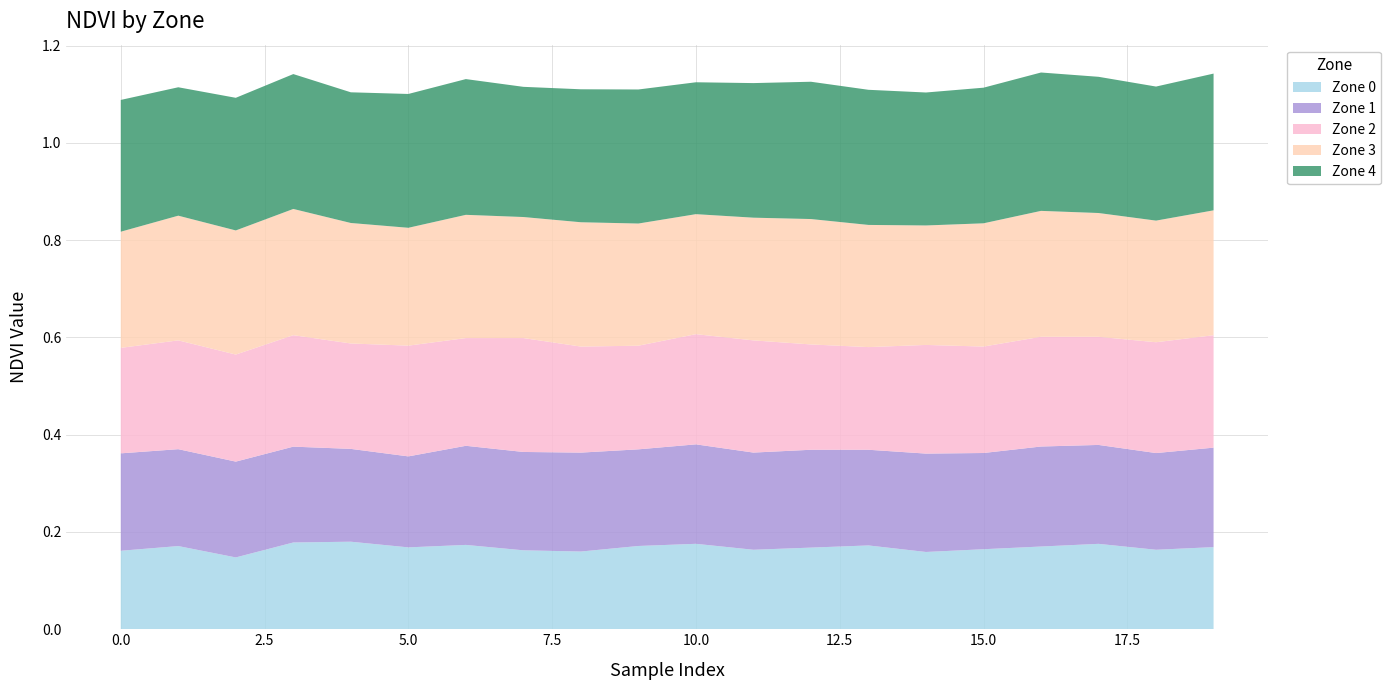

Reading right to left, what are all the values shown in this chart?

Zone 0: 19=0.2	18=0.2	17=0.2	16=0.2	15=0.2	14=0.2	13=0.2	12=0.2	11=0.2	10=0.2	9=0.2	8=0.2	7=0.2	6=0.2	5=0.2	4=0.2	3=0.2	2=0.1	1=0.2	0=0.2
Zone 1: 19=0.2	18=0.2	17=0.2	16=0.2	15=0.2	14=0.2	13=0.2	12=0.2	11=0.2	10=0.2	9=0.2	8=0.2	7=0.2	6=0.2	5=0.2	4=0.2	3=0.2	2=0.2	1=0.2	0=0.2
Zone 2: 19=0.2	18=0.2	17=0.2	16=0.2	15=0.2	14=0.2	13=0.2	12=0.2	11=0.2	10=0.2	9=0.2	8=0.2	7=0.2	6=0.2	5=0.2	4=0.2	3=0.2	2=0.2	1=0.2	0=0.2
Zone 3: 19=0.3	18=0.3	17=0.3	16=0.3	15=0.3	14=0.2	13=0.3	12=0.3	11=0.3	10=0.2	9=0.3	8=0.3	7=0.2	6=0.3	5=0.2	4=0.2	3=0.3	2=0.3	1=0.3	0=0.2
Zone 4: 19=0.3	18=0.3	17=0.3	16=0.3	15=0.3	14=0.3	13=0.3	12=0.3	11=0.3	10=0.3	9=0.3	8=0.3	7=0.3	6=0.3	5=0.3	4=0.3	3=0.3	2=0.3	1=0.3	0=0.3